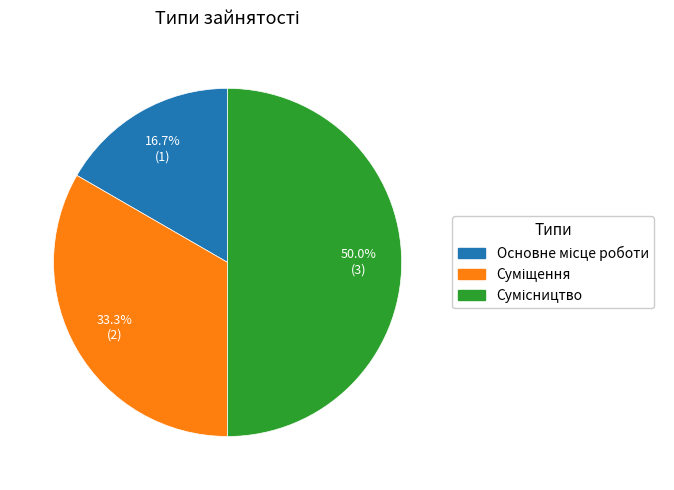

Which category has the smallest portion of the pie?

Основне місце роботи